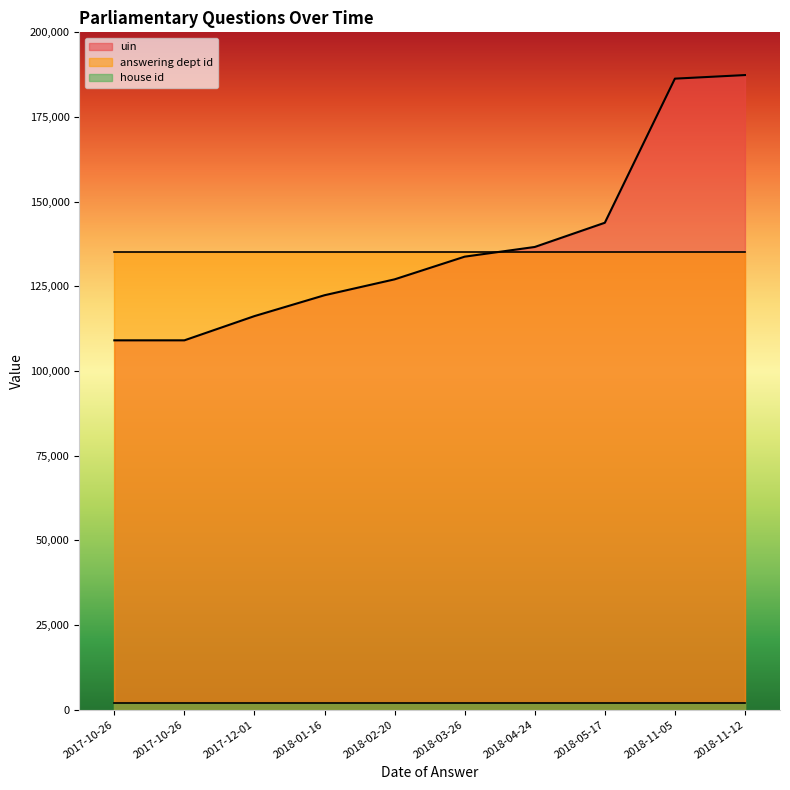

List the labels in order of house id value, smallest first.

2017-10-26, 2017-10-26, 2017-12-01, 2018-01-16, 2018-02-20, 2018-03-26, 2018-04-24, 2018-05-17, 2018-11-05, 2018-11-12